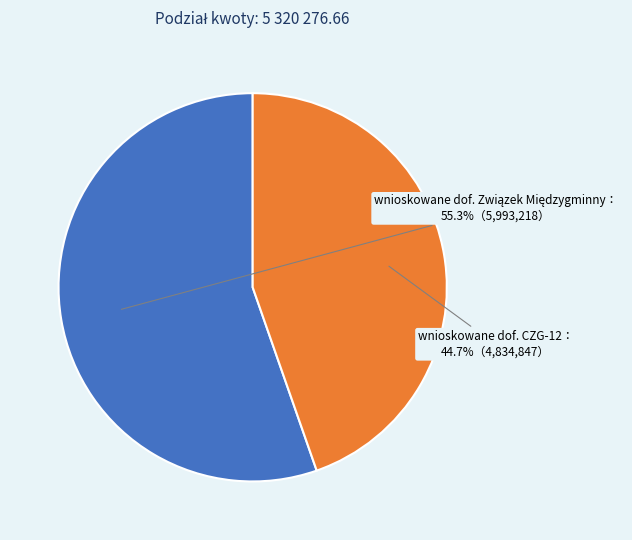

Is there any slice that represents more than half of the pie?

Yes